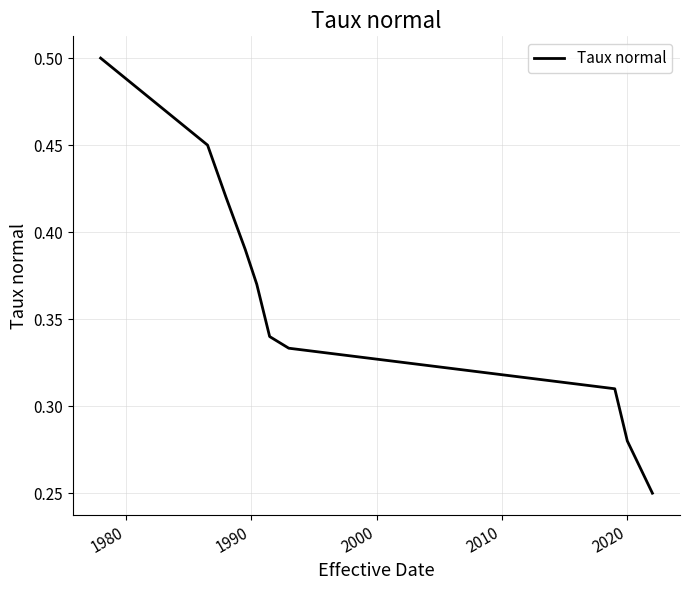

How many lines are shown in the chart?

1